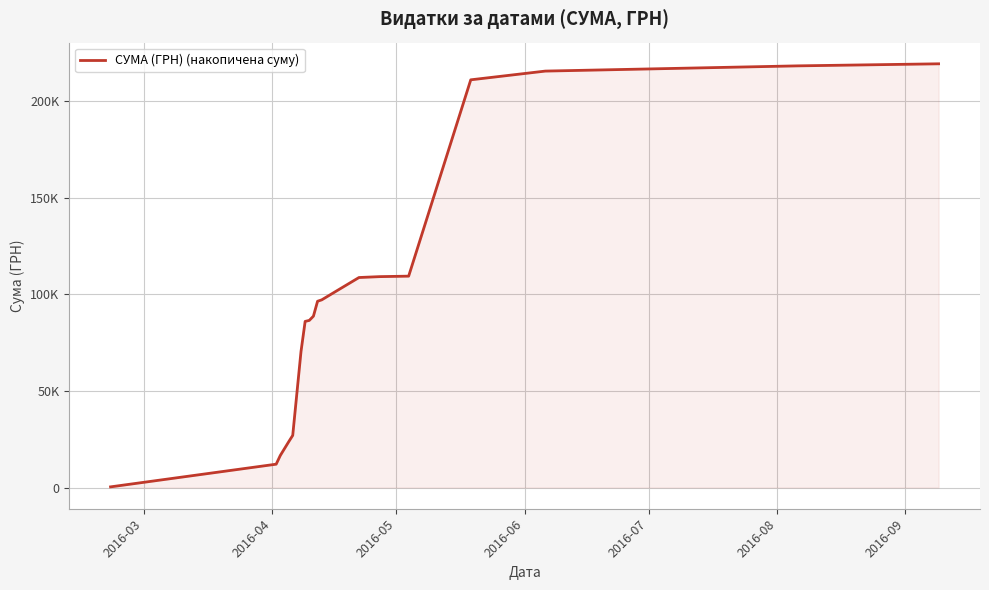

Does the chart display data point markers on the line(s)?

No